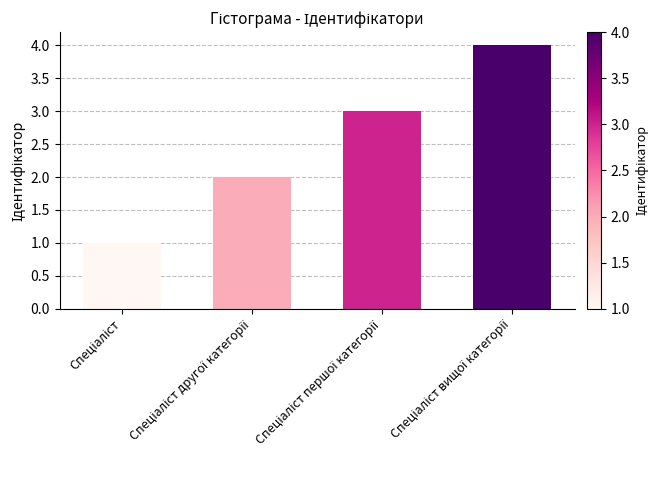

What is the sum of all values?

10